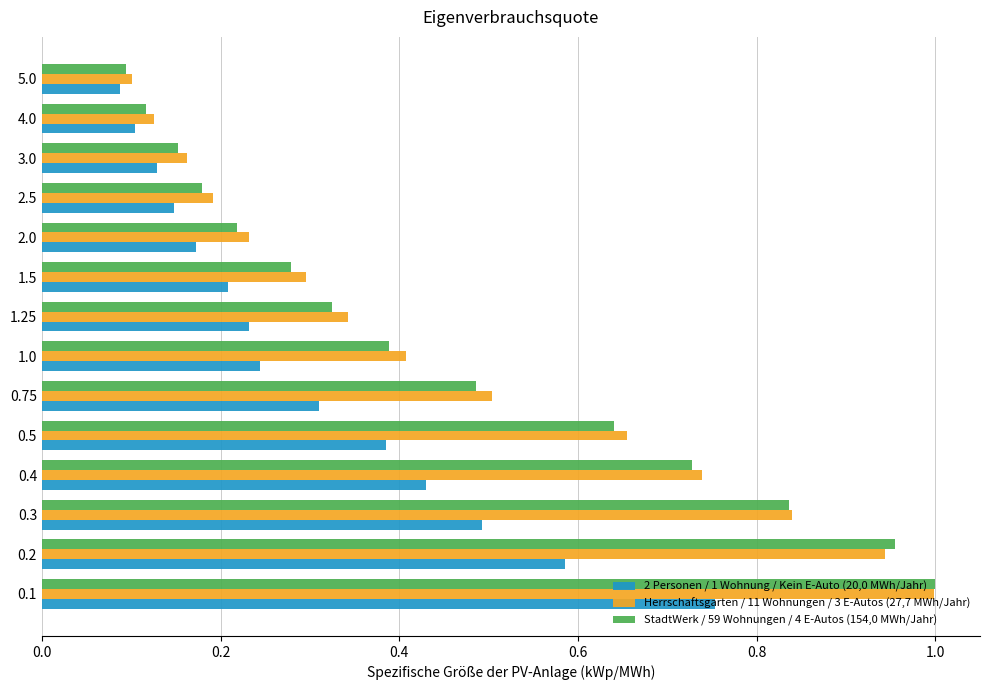

At which label is StadtWerk / 59 Wohnungen / 4 E-Autos (154,0 MWh/Jahr) closest to 0?

5.0